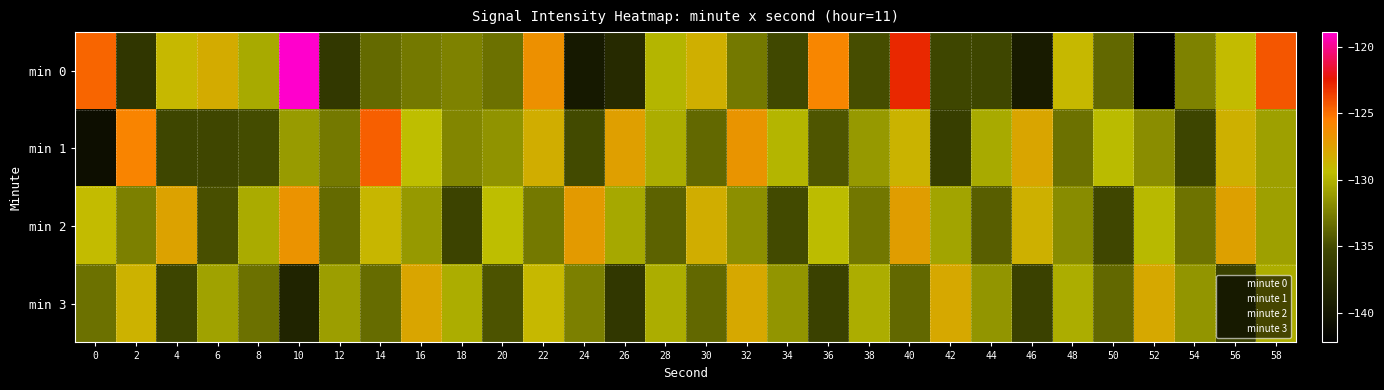

Reading left to right, extract all data points from this chart.

min 0: 0=-124.7	2=-136.9	4=-129.0	6=-128.2	8=-130.4	10=-118.9	12=-136.7	14=-133.5	16=-132.8	18=-132.3	20=-133.2	22=-126.5	24=-139.7	26=-138.0	28=-129.9	30=-128.4	32=-132.8	34=-135.2	36=-125.9	38=-134.9	40=-122.8	42=-135.3	44=-135.4	46=-139.5	48=-129.0	50=-133.6	52=-142.2	54=-132.4	56=-129.1	58=-124.3
min 1: 0=-140.7	2=-125.8	4=-135.4	6=-135.3	8=-135.0	10=-131.2	12=-132.8	14=-124.5	16=-129.4	18=-132.2	20=-131.5	22=-128.3	24=-135.1	26=-127.4	28=-130.2	30=-133.6	32=-126.8	34=-129.9	36=-134.5	38=-131.2	40=-128.7	42=-136.1	44=-130.4	46=-127.8	48=-133.2	50=-129.6	52=-131.8	54=-135.4	56=-128.5	58=-130.9
min 2: 0=-129.1	2=-132.4	4=-127.6	6=-134.8	8=-130.3	10=-126.7	12=-133.5	14=-128.9	16=-131.2	18=-135.6	20=-129.4	22=-132.8	24=-127.1	26=-130.5	28=-133.9	30=-128.3	32=-131.7	34=-135.1	36=-129.5	38=-132.9	40=-127.3	42=-130.7	44=-134.1	46=-128.5	48=-131.9	50=-135.3	52=-129.7	54=-133.1	56=-127.5	58=-130.9
min 3: 0=-133.2	2=-128.6	4=-135.4	6=-130.8	8=-133.2	10=-138.6	12=-131.0	14=-133.4	16=-127.8	18=-130.2	20=-134.6	22=-129.0	24=-132.4	26=-136.8	28=-130.2	30=-133.6	32=-128.0	34=-131.4	36=-135.8	38=-130.2	40=-133.6	42=-128.0	44=-131.4	46=-135.8	48=-130.2	50=-133.6	52=-128.0	54=-131.4	56=-135.8	58=-130.2